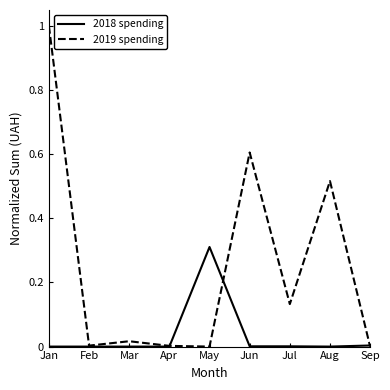

True or false: 2019 spending and 2018 spending intersect in this chart.

True